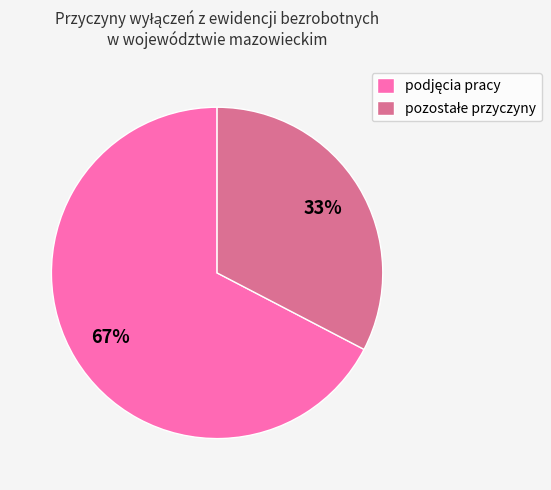

Does any single category account for the majority?

Yes